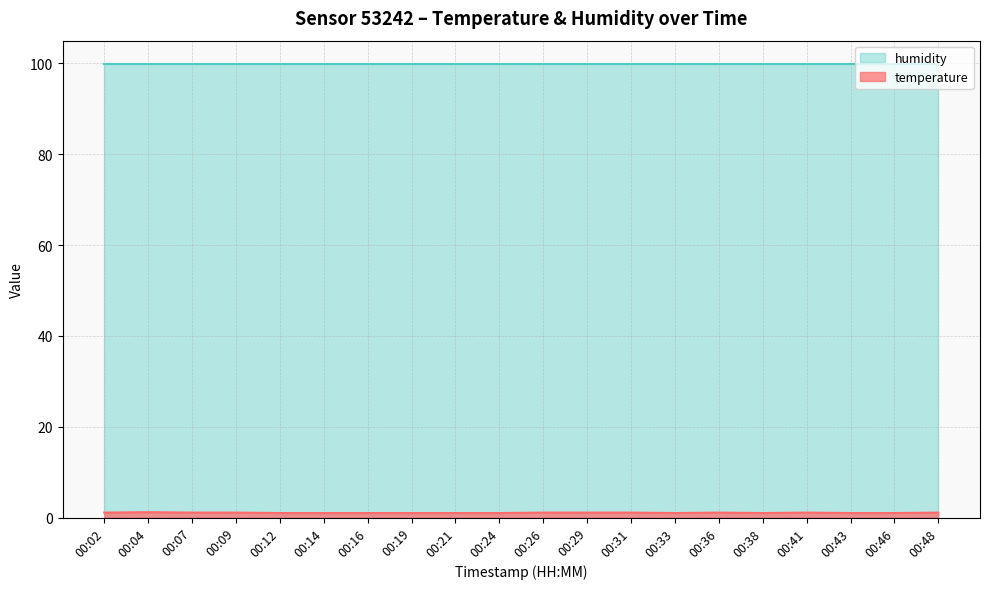

How many lines are shown in the chart?

2